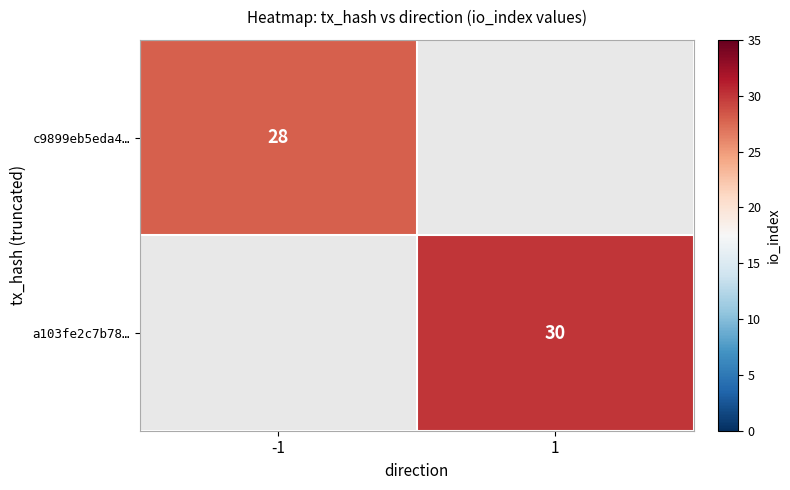

Is it true that c9899eb5eda4… equals 44 at -1?

False